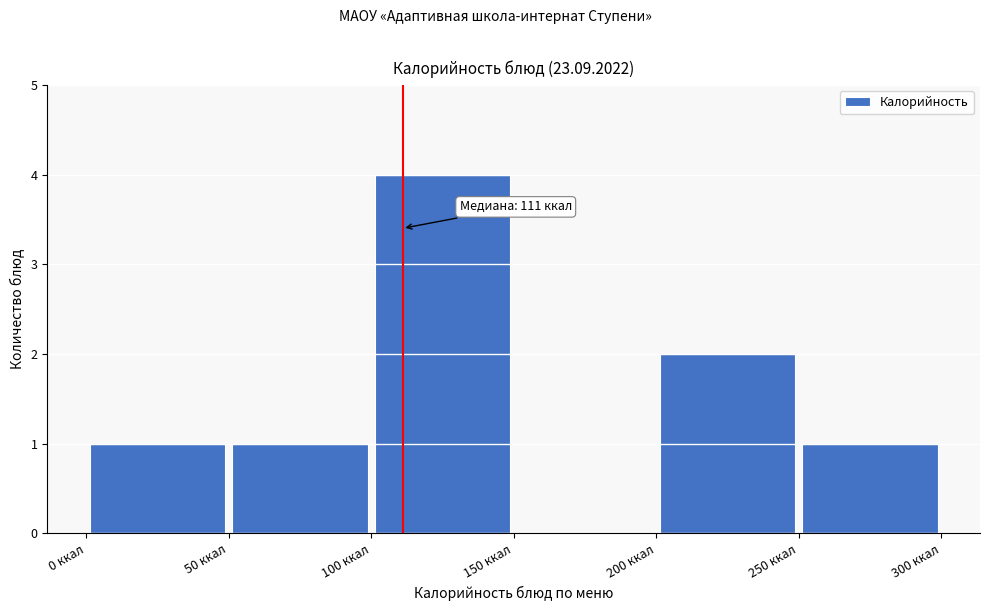

Over which range of the x-axis is the bar tallest?

100 to 150